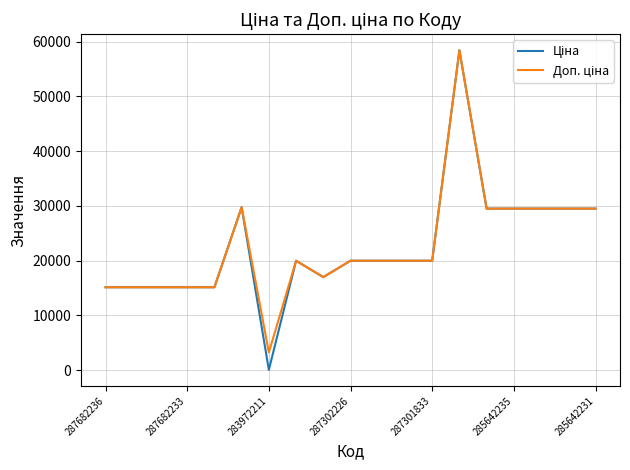

What is the maximum value shown in the chart?

58426.5